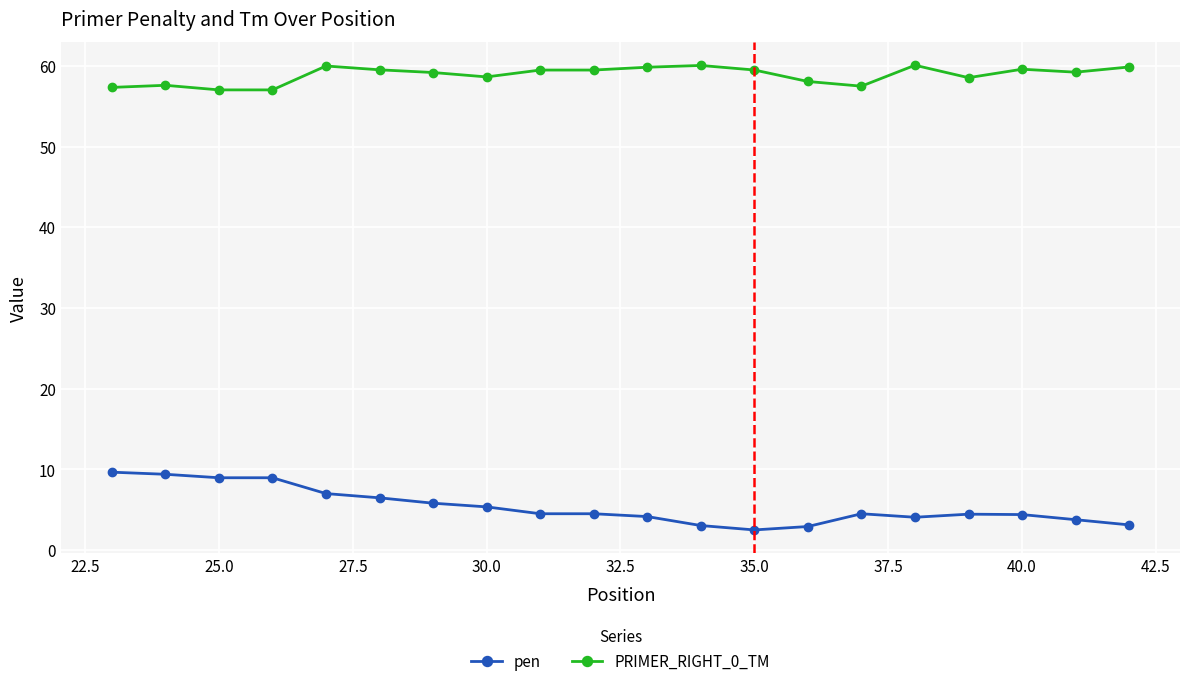

What is the difference between the maximum and minimum values in the pen series?

7.2